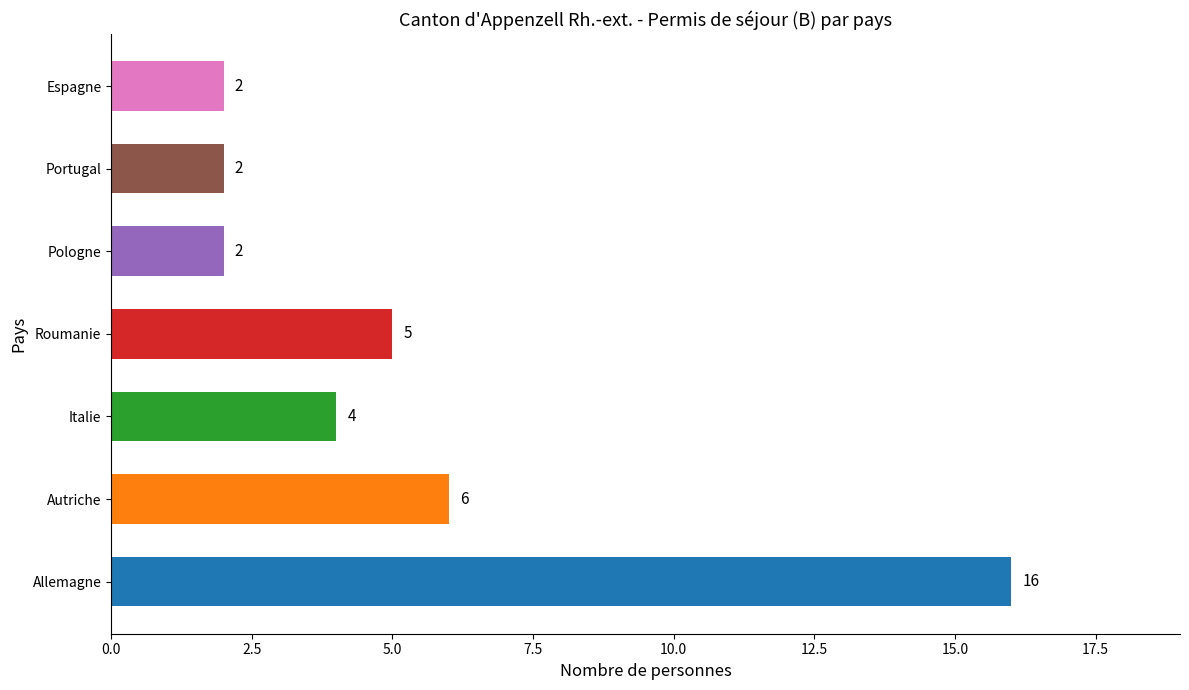

What is the difference between the values at Espagne and Allemagne?

14